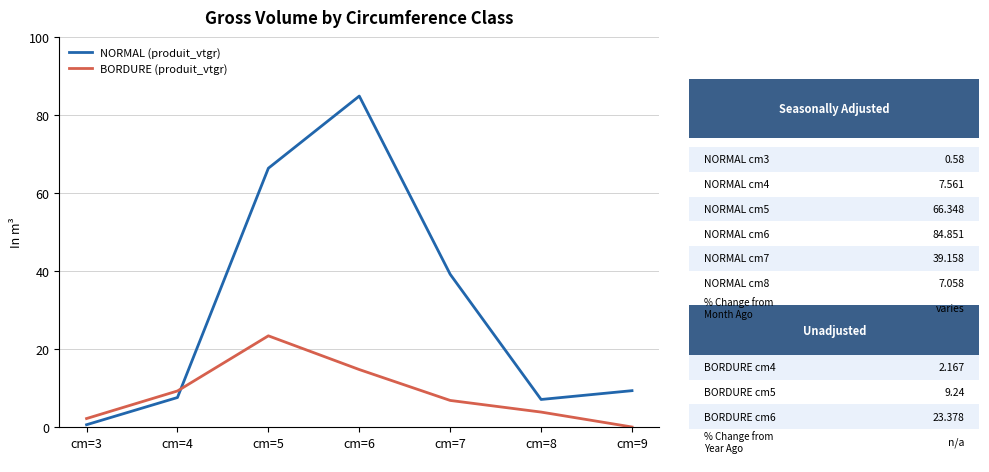

What is the average value of the NORMAL (produit_vtgr) series?

30.7